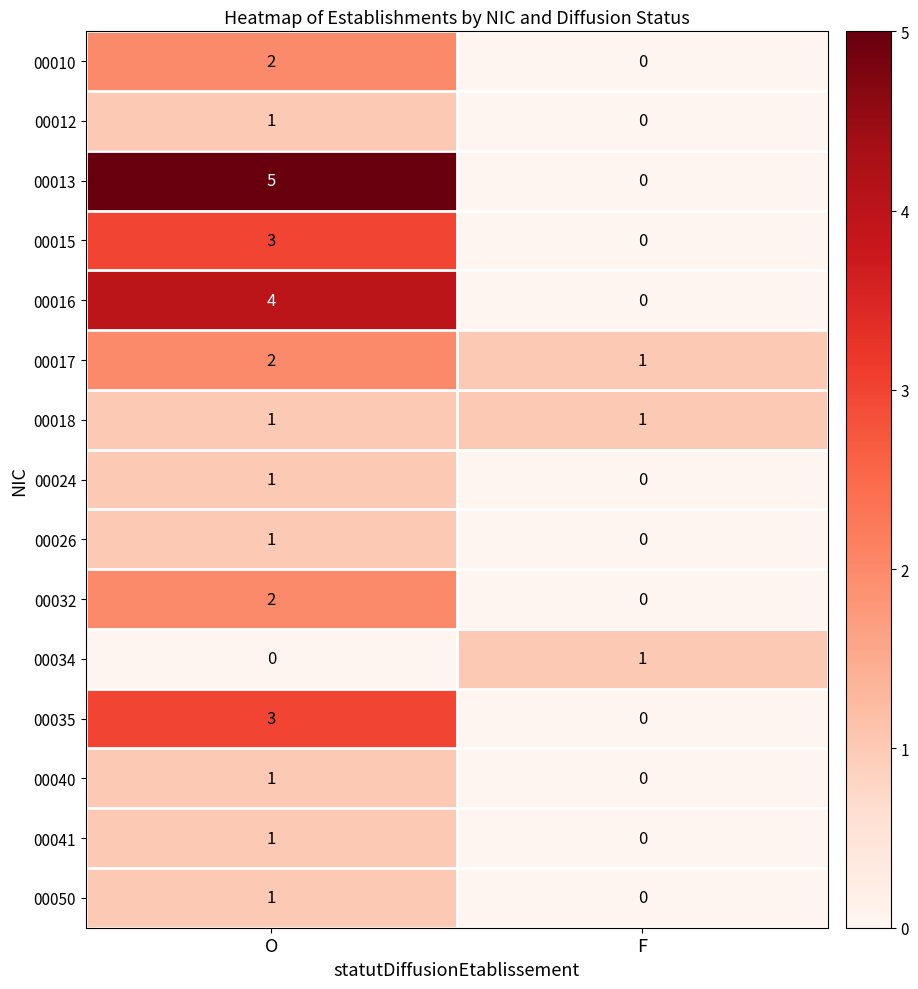

True or false: 00040 has a value of 2 at O.

False